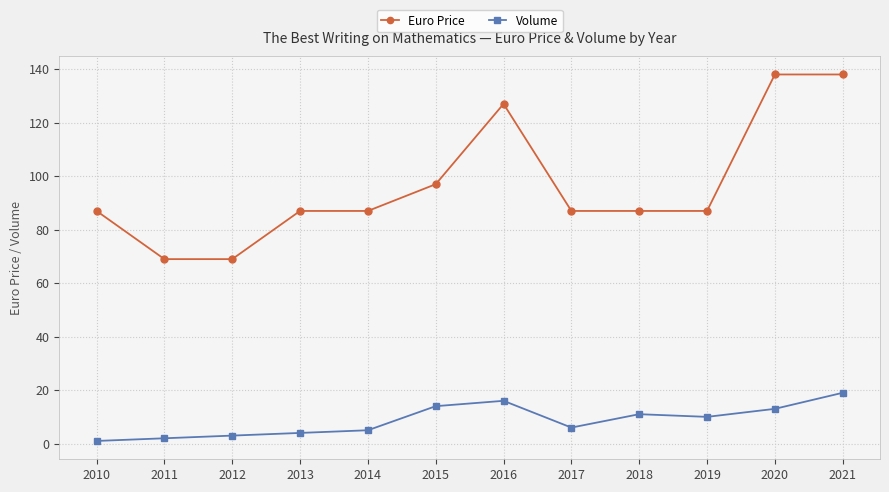

Which series has the largest total across all categories?

Euro Price